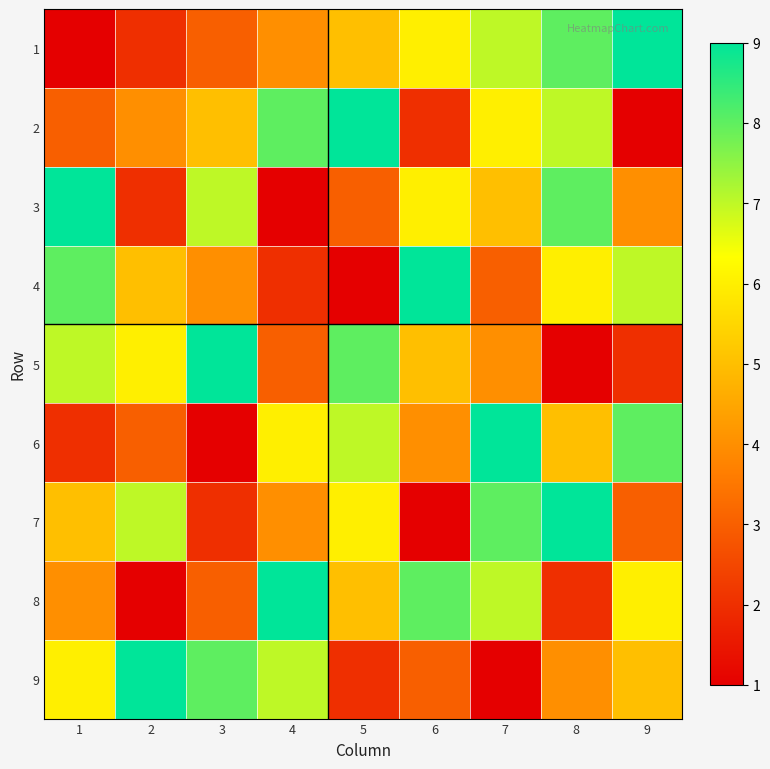

What is the total value across all series at 8?

50